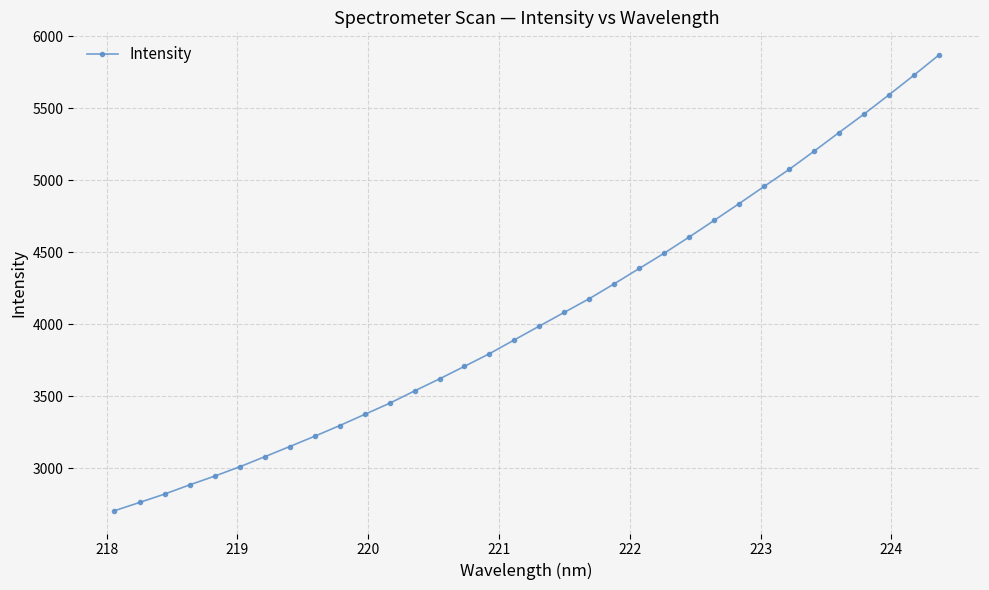

What is the average value?

4060.1